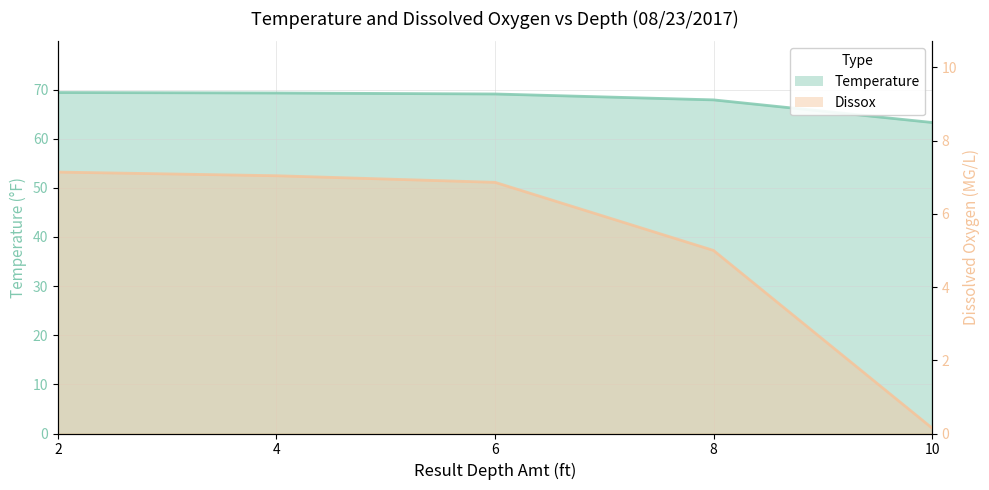

Between 2 and 8, which series saw the biggest shift?

Dissox